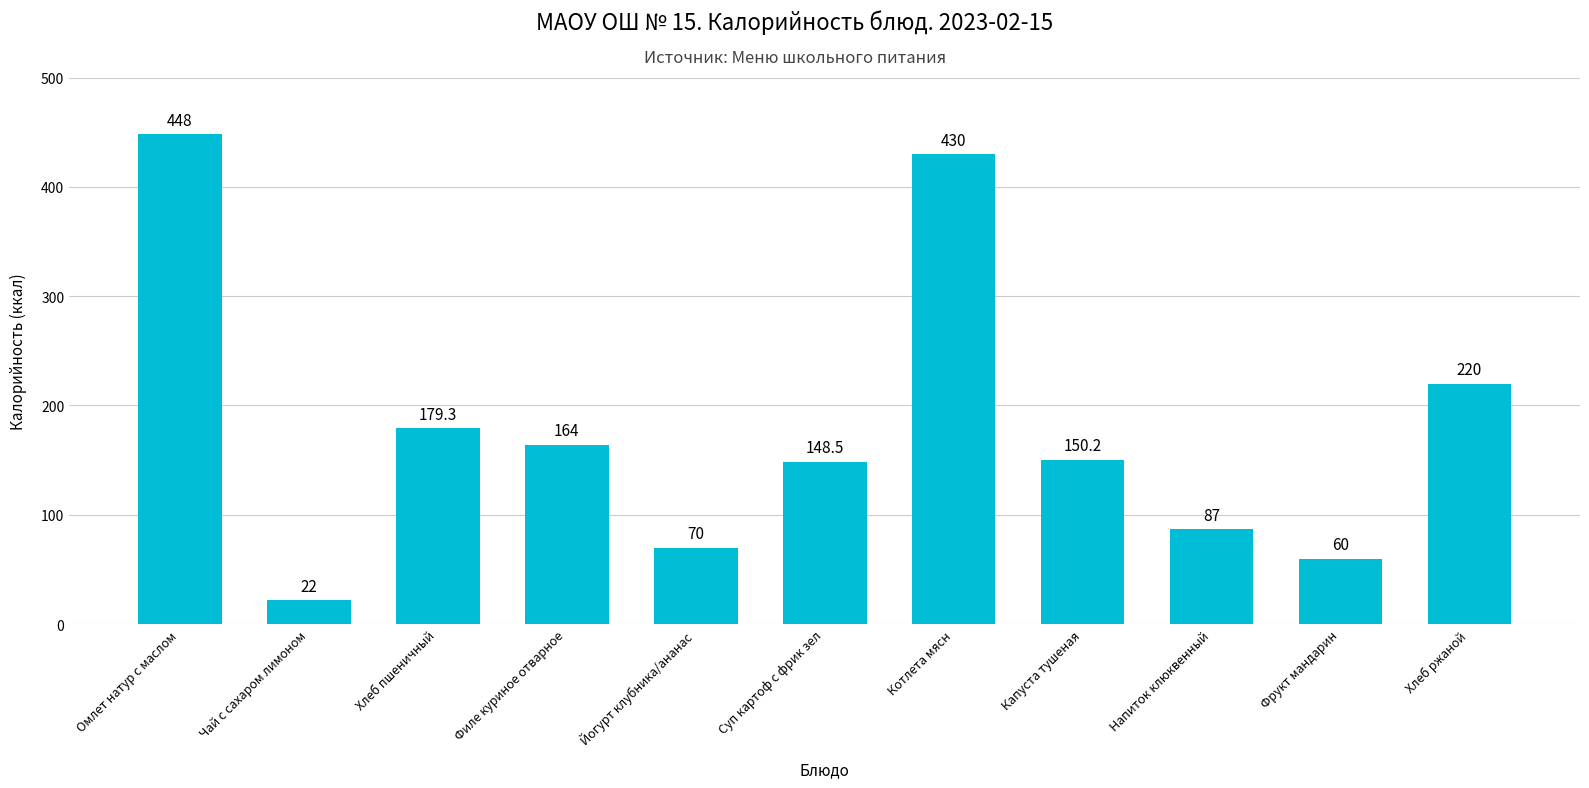

Are the bars grouped side by side (vs. stacked)?

No